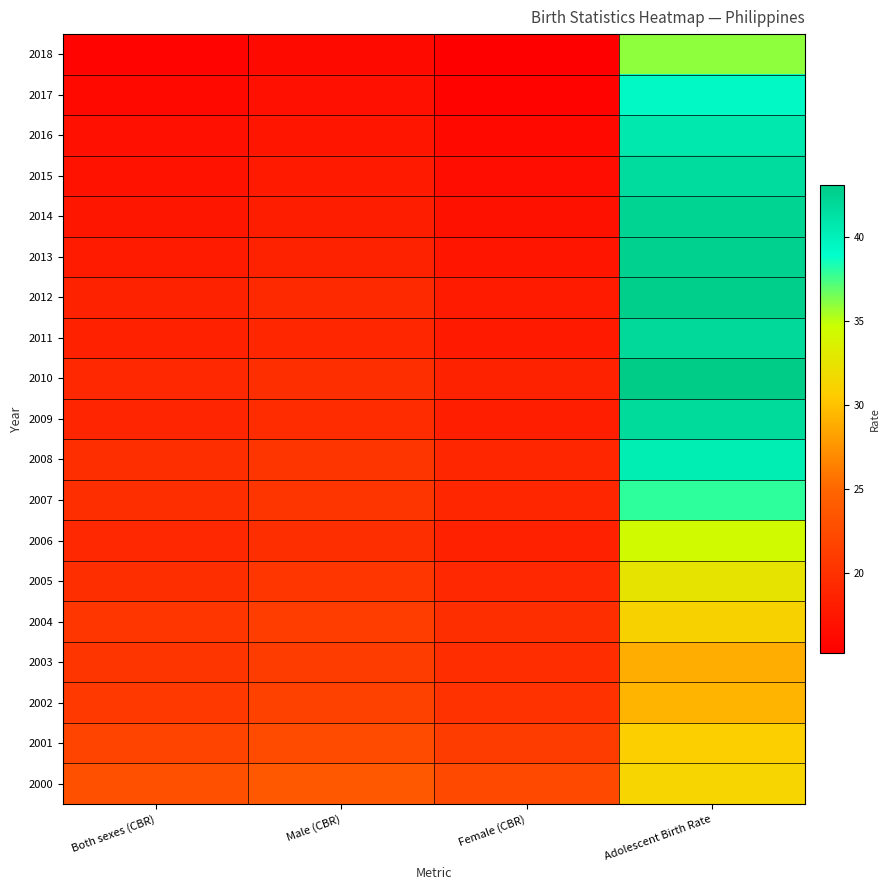

List the series in order of their peak value, lowest first.

2003, 2002, 2001, 2004, 2000, 2005, 2006, 2018, 2007, 2017, 2008, 2016, 2015, 2009, 2011, 2014, 2013, 2012, 2010